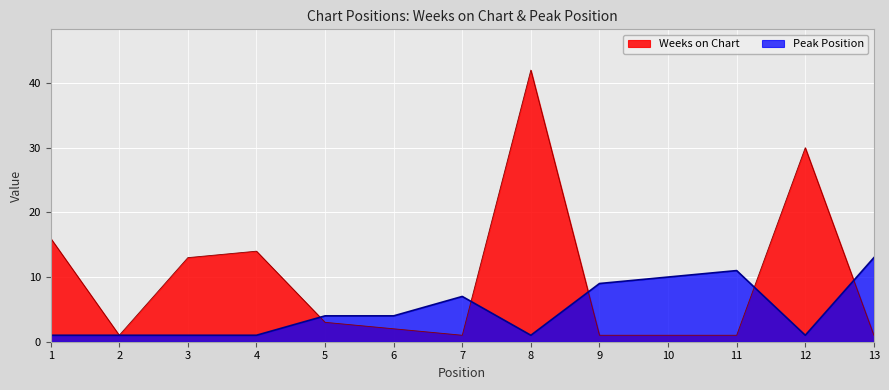

How many lines are shown in the chart?

2